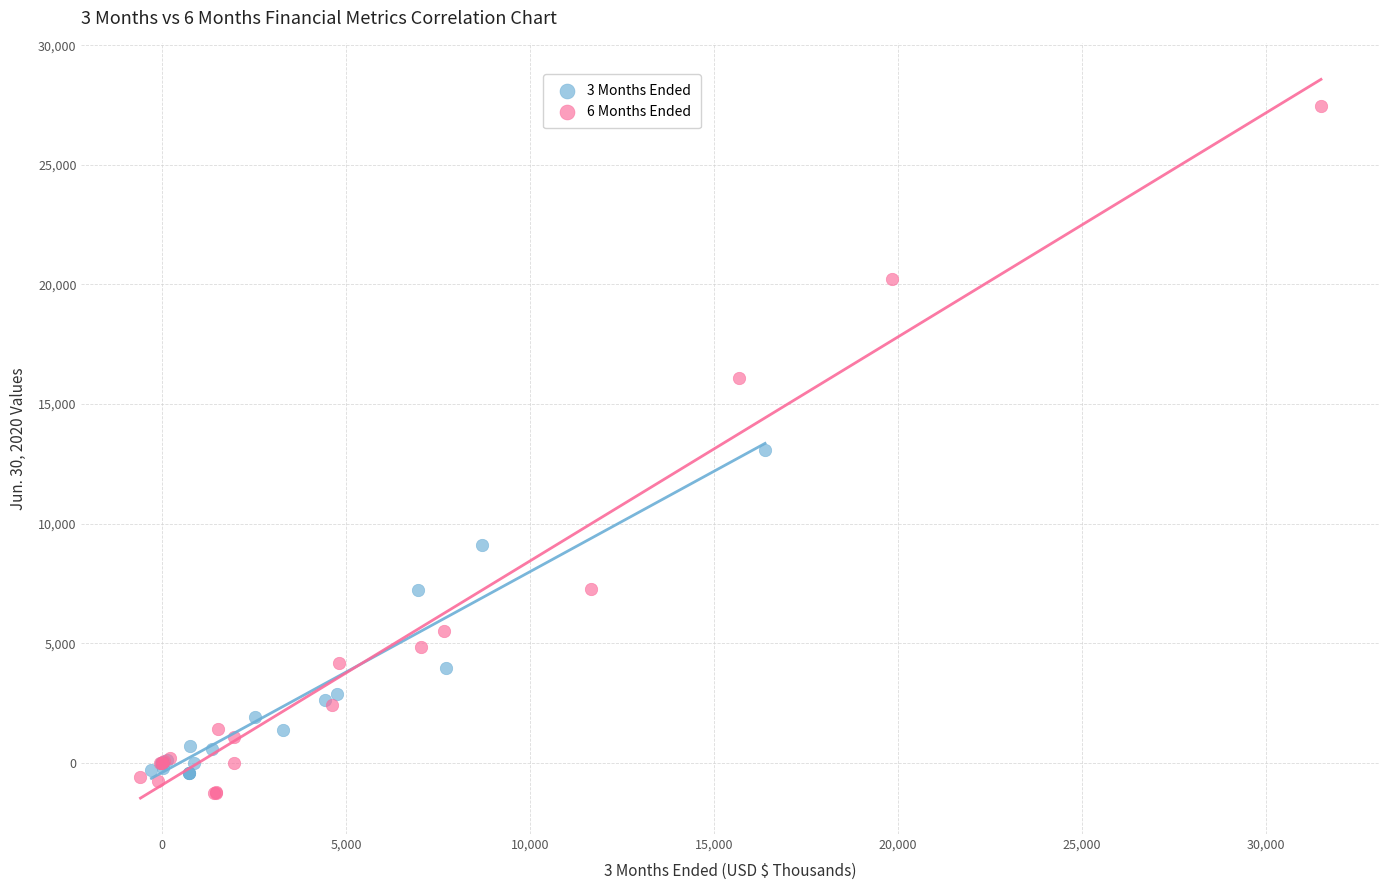

Which series has the largest Y range (max minus min)?

6 Months Ended